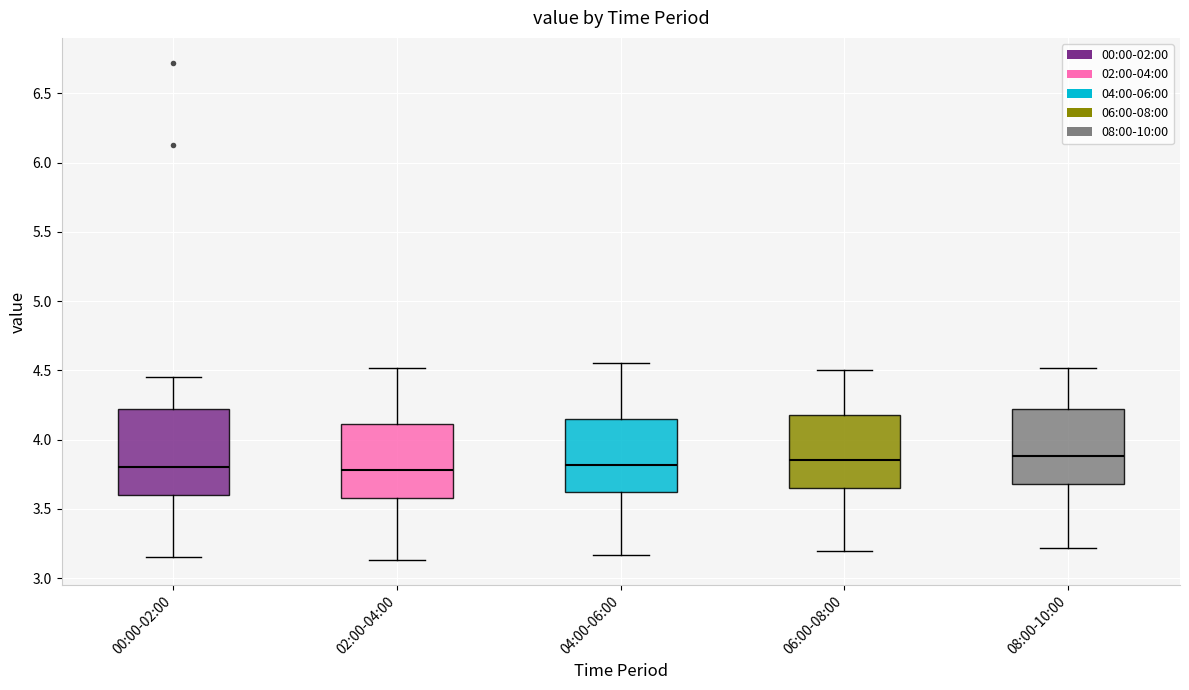

Reading left to right, read every box against the y-axis: the position of its median line, the range the box covers, and the ends of its whiskers. The values are not printed on the chart, so give them approximately, as read against the axis.

00:00-02:00: median 3.80, box 3.60 to 4.20, whiskers 3.15 to 4.45
02:00-04:00: median 3.80, box 3.60 to 4.10, whiskers 3.15 to 4.50
04:00-06:00: median 3.80, box 3.60 to 4.15, whiskers 3.15 to 4.55
06:00-08:00: median 3.85, box 3.65 to 4.20, whiskers 3.20 to 4.50
08:00-10:00: median 3.90, box 3.70 to 4.20, whiskers 3.20 to 4.50